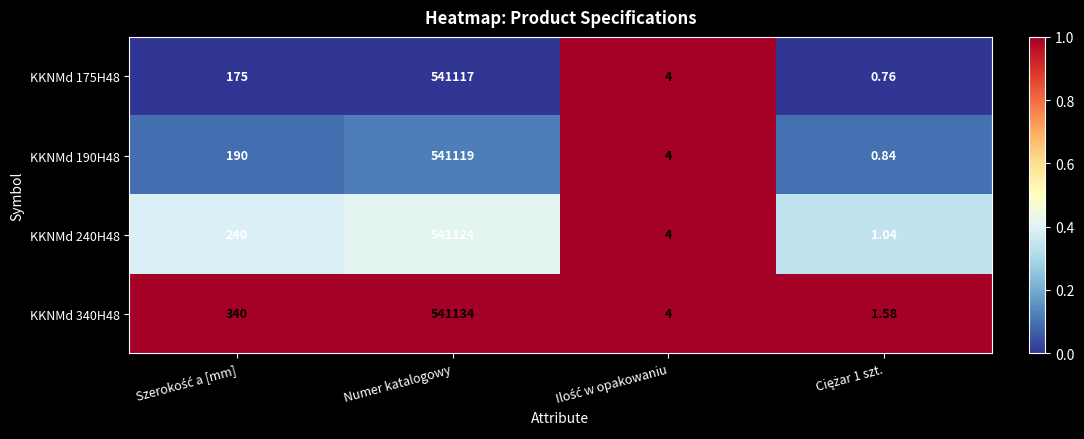

Which label corresponds to the largest value in the chart?

Numer katalogowy